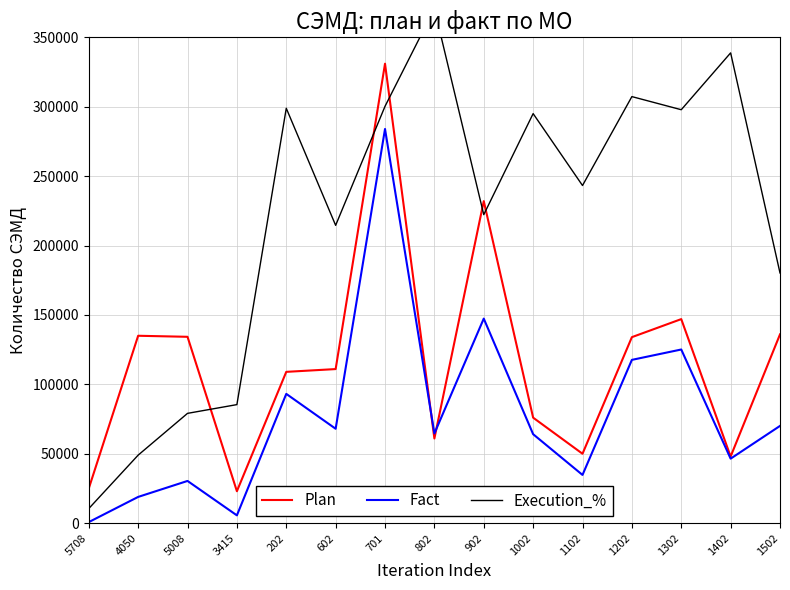

Which category has the highest value across all series?

802